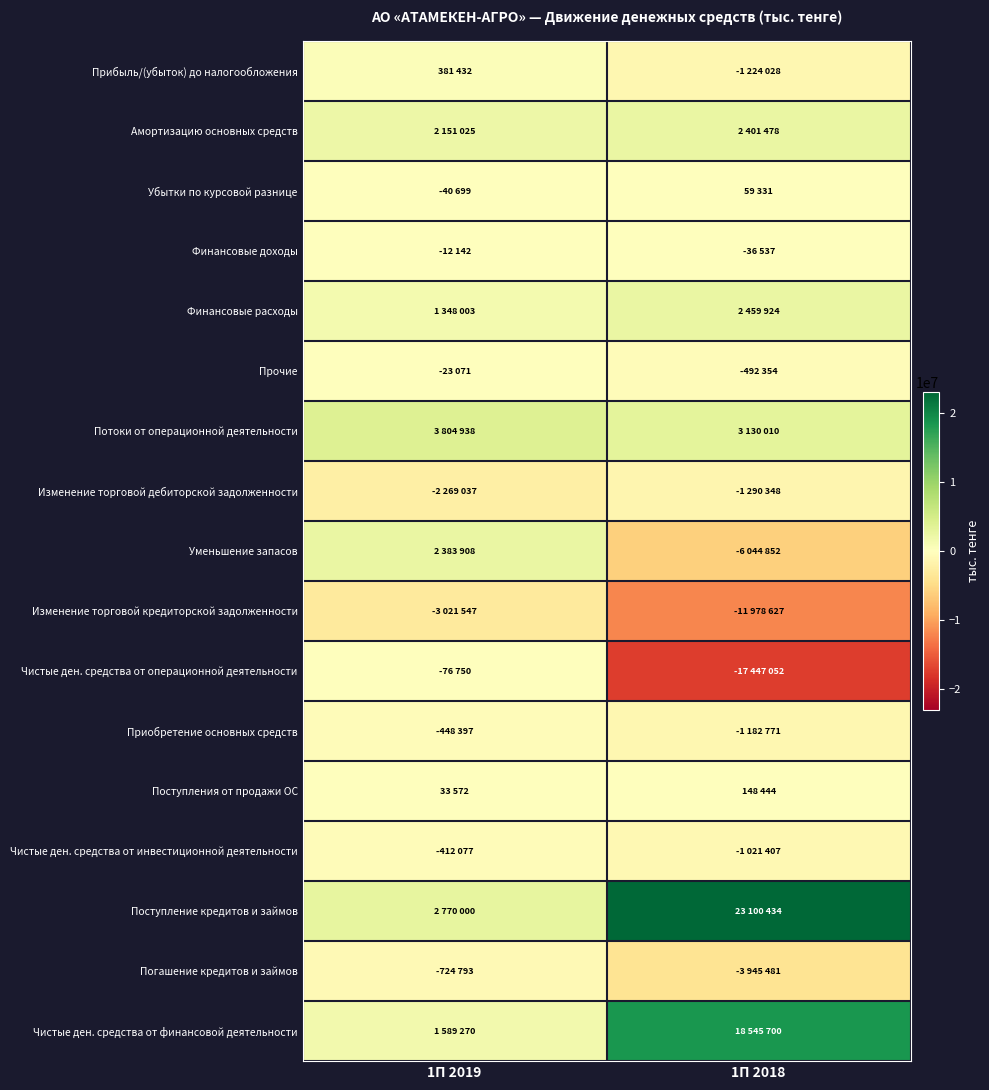

Reading left to right, what are all the values shown in this chart?

Прибыль/(убыток) до налогообложения: 1П 2019=381432	1П 2018=-1224028
Амортизацию основных средств: 1П 2019=2151025	1П 2018=2401478
Убытки по курсовой разнице: 1П 2019=-40699	1П 2018=59331
Финансовые доходы: 1П 2019=-12142	1П 2018=-36537
Финансовые расходы: 1П 2019=1348003	1П 2018=2459924
Прочие: 1П 2019=-23071	1П 2018=-492354
Потоки от операционной деятельности: 1П 2019=3804938	1П 2018=3130010
Изменение торговой дебиторской задолженности: 1П 2019=-2269037	1П 2018=-1290348
Уменьшение запасов: 1П 2019=2383908	1П 2018=-6044852
Изменение торговой кредиторской задолженности: 1П 2019=-3021547	1П 2018=-11978627
Чистые ден. средства от операционной деятельности: 1П 2019=-76750	1П 2018=-17447052
Приобретение основных средств: 1П 2019=-448397	1П 2018=-1182771
Поступления от продажи ОС: 1П 2019=33572	1П 2018=148444
Чистые ден. средства от инвестиционной деятельности: 1П 2019=-412077	1П 2018=-1021407
Поступление кредитов и займов: 1П 2019=2770000	1П 2018=23100434
Погашение кредитов и займов: 1П 2019=-724793	1П 2018=-3945481
Чистые ден. средства от финансовой деятельности: 1П 2019=1589270	1П 2018=18545700